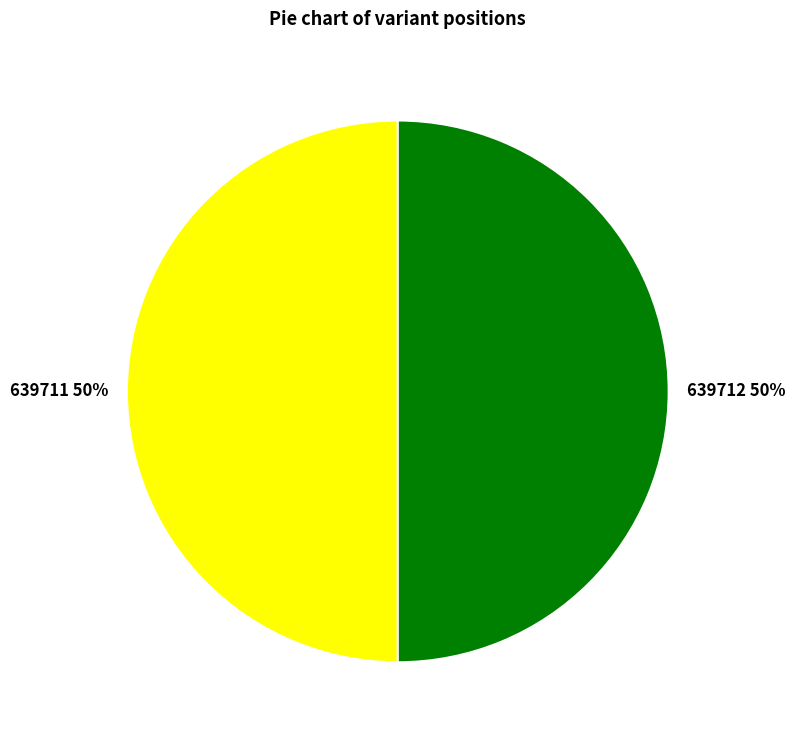

To the nearest percent, what is the average slice percentage?

50%